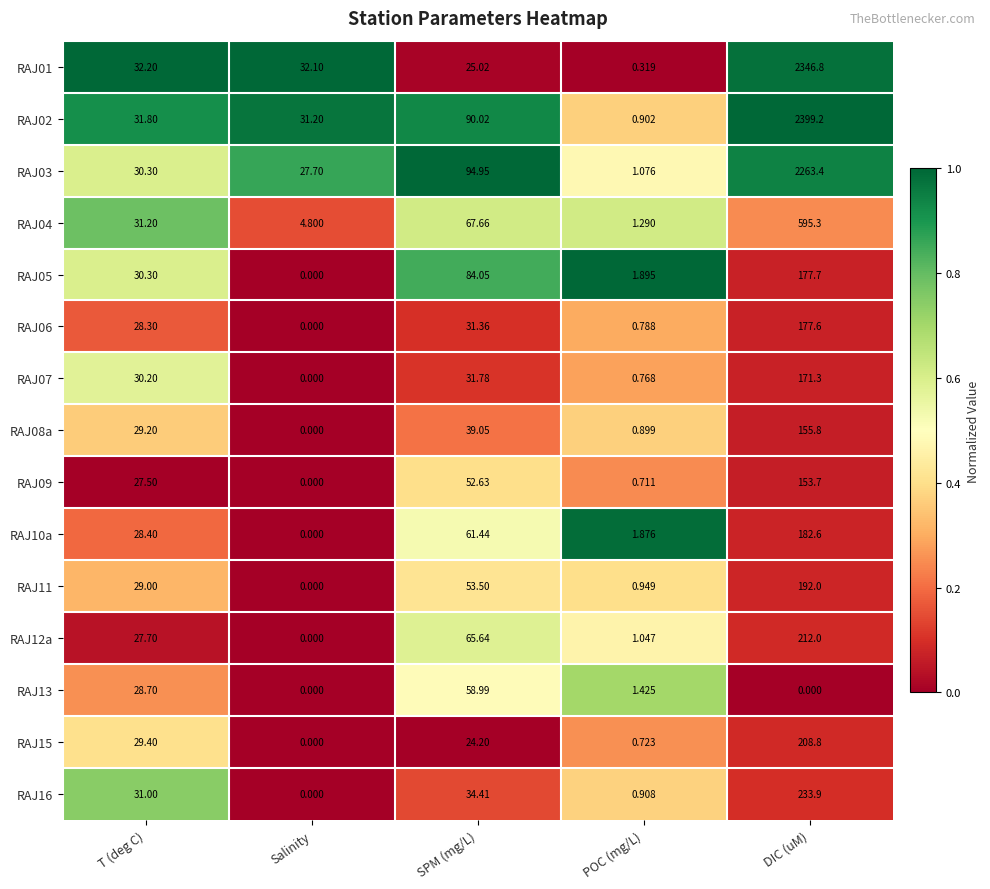

Which series has the widest spread of values?

RAJ02